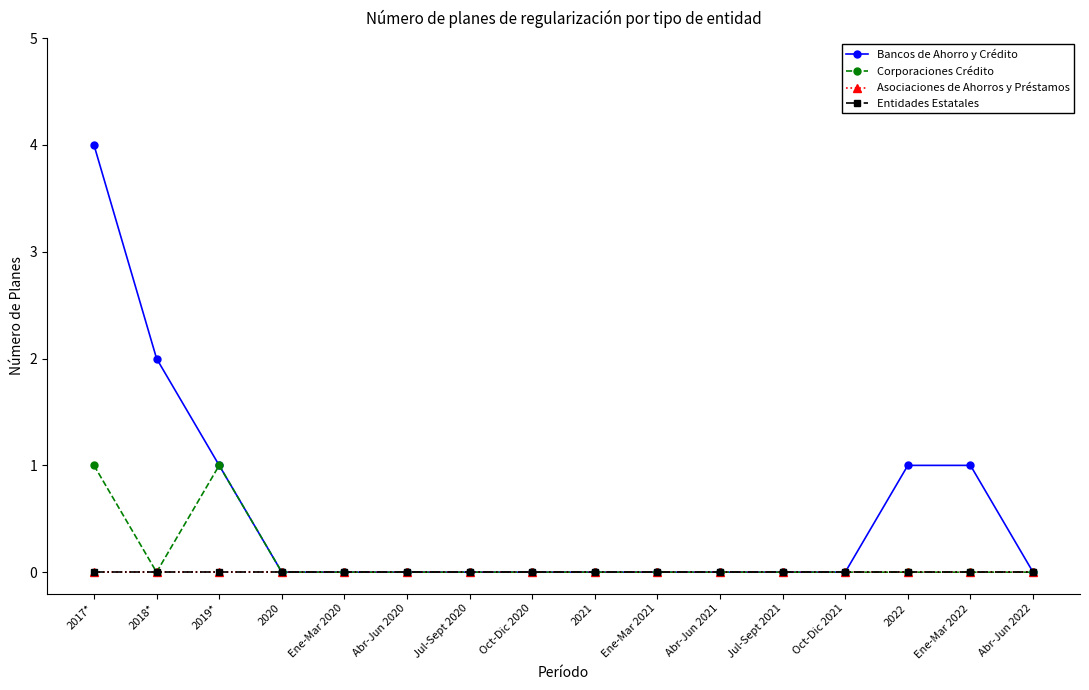

Is this an area chart (filled region under the line)?

No